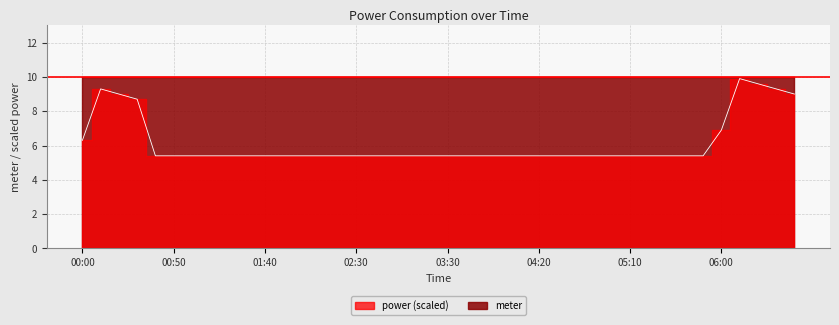

The value at 04:30 is 5.4. True or false?

True